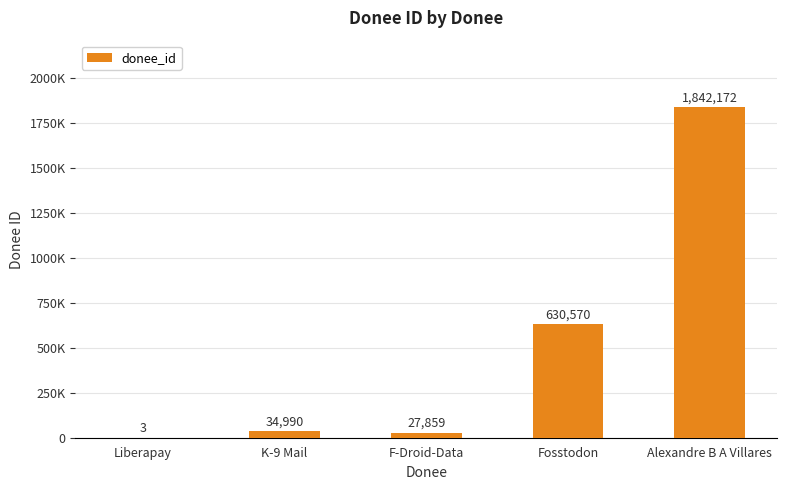

What is the label of the 1st bar from the left?

Liberapay